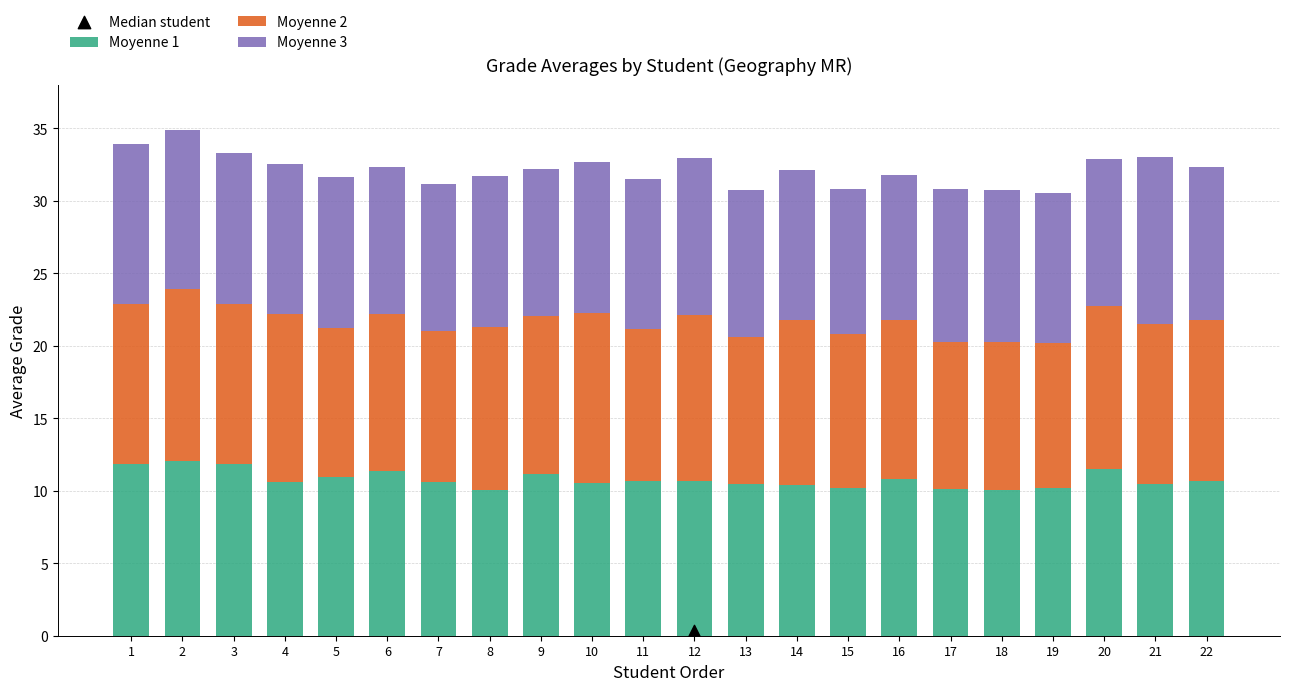

At which category is the sum across all series the highest?

2